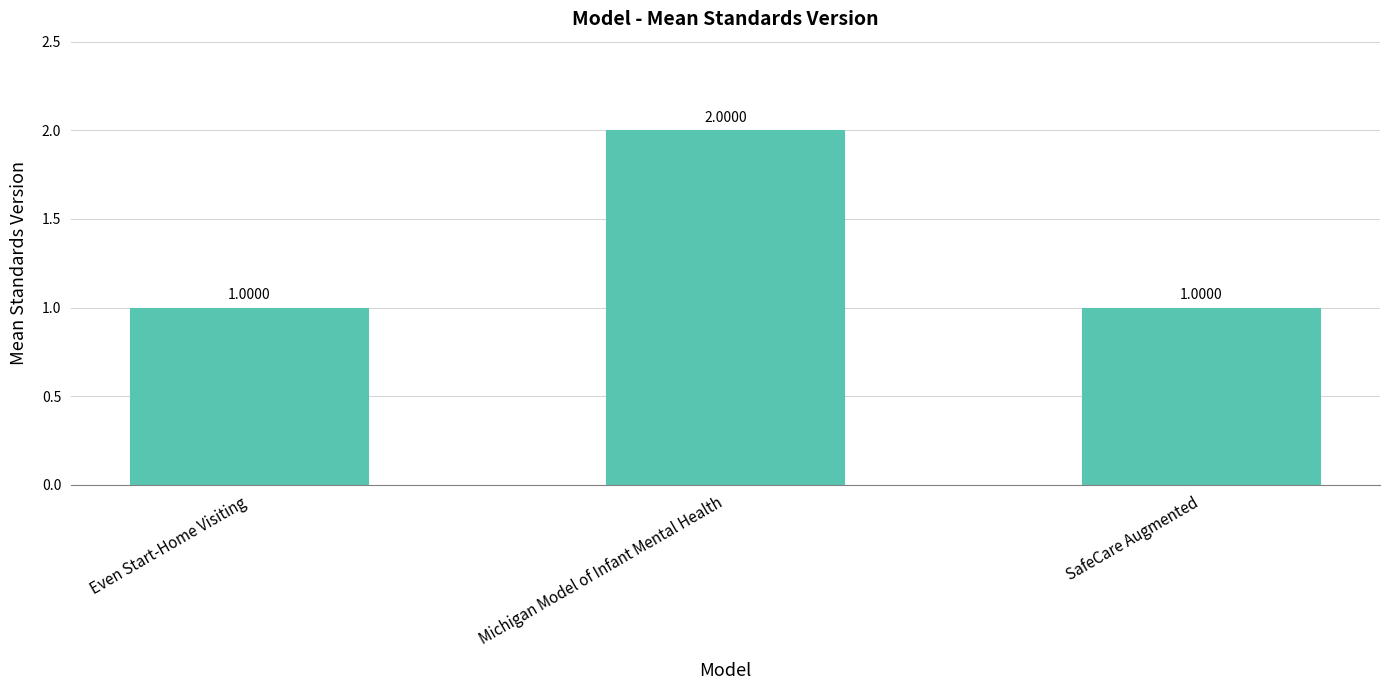

What position from the left is Even Start-Home Visiting?

1